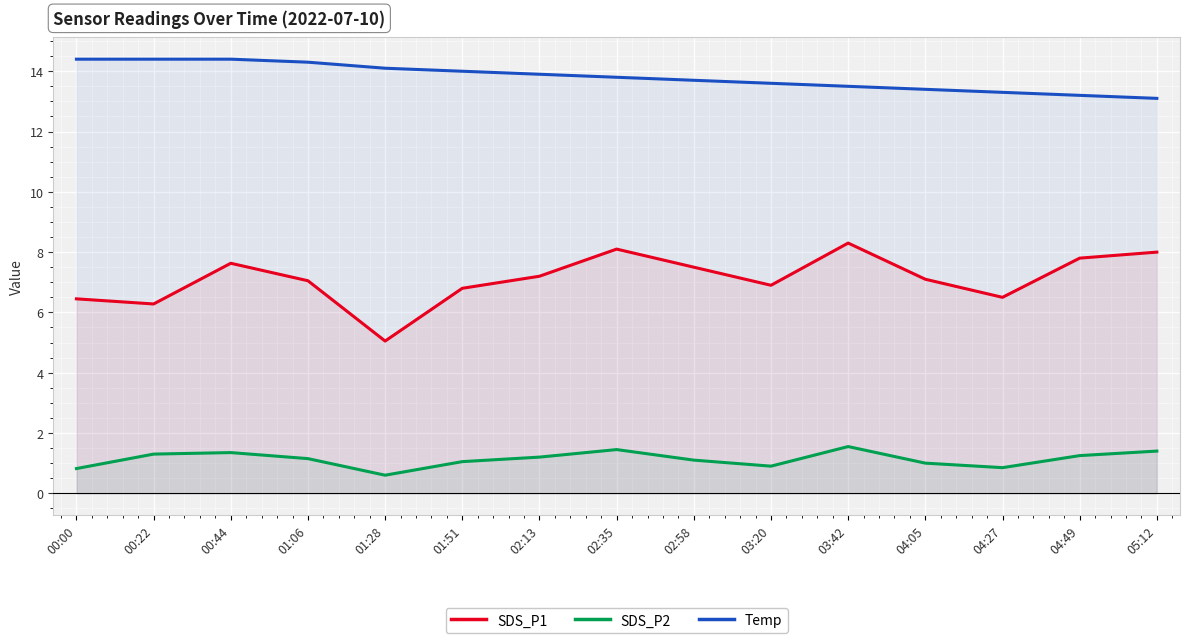

What is the difference between the Temp values at 04:05 and 01:51?

0.6